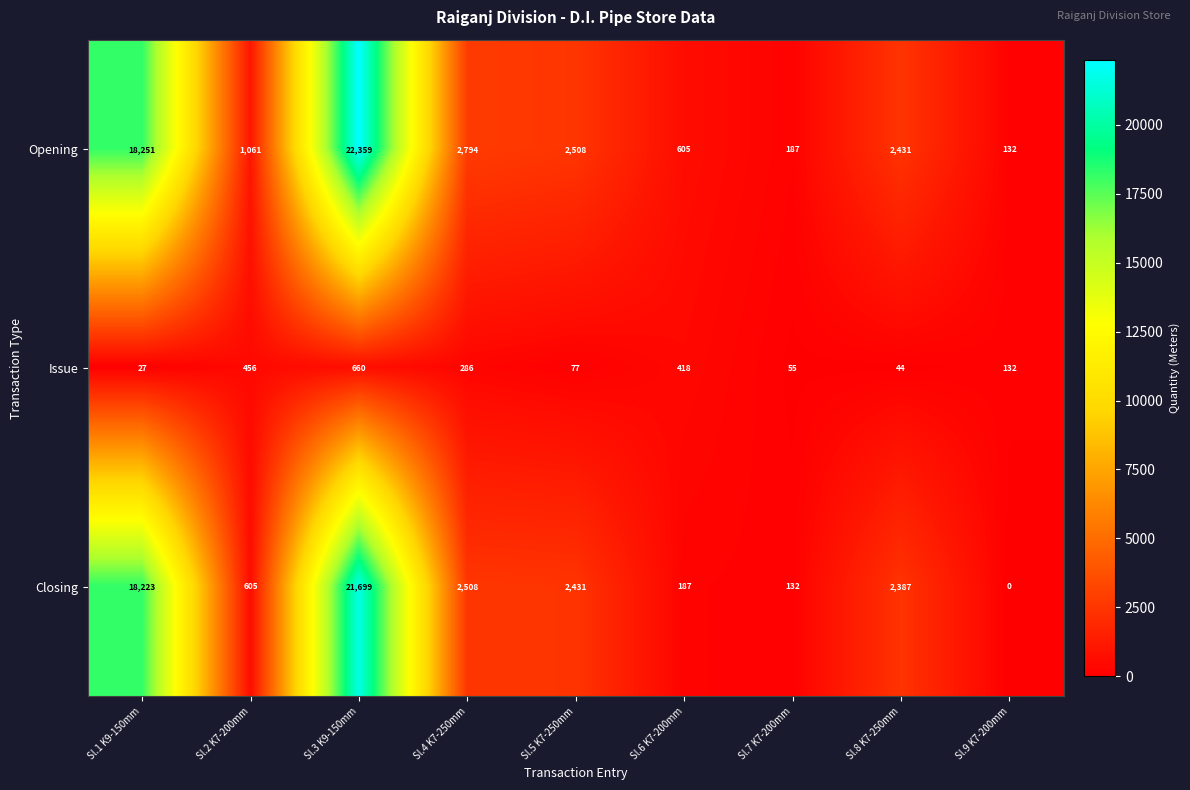

At which label does Closing reach its minimum?

Sl.9 K7-200mm